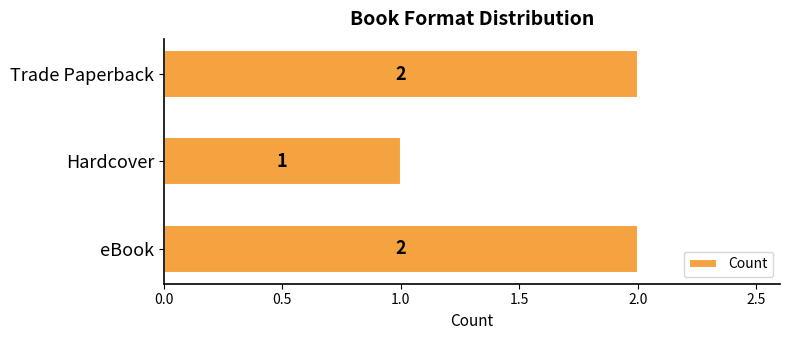

Where is the data nearest to the value 1?

Hardcover